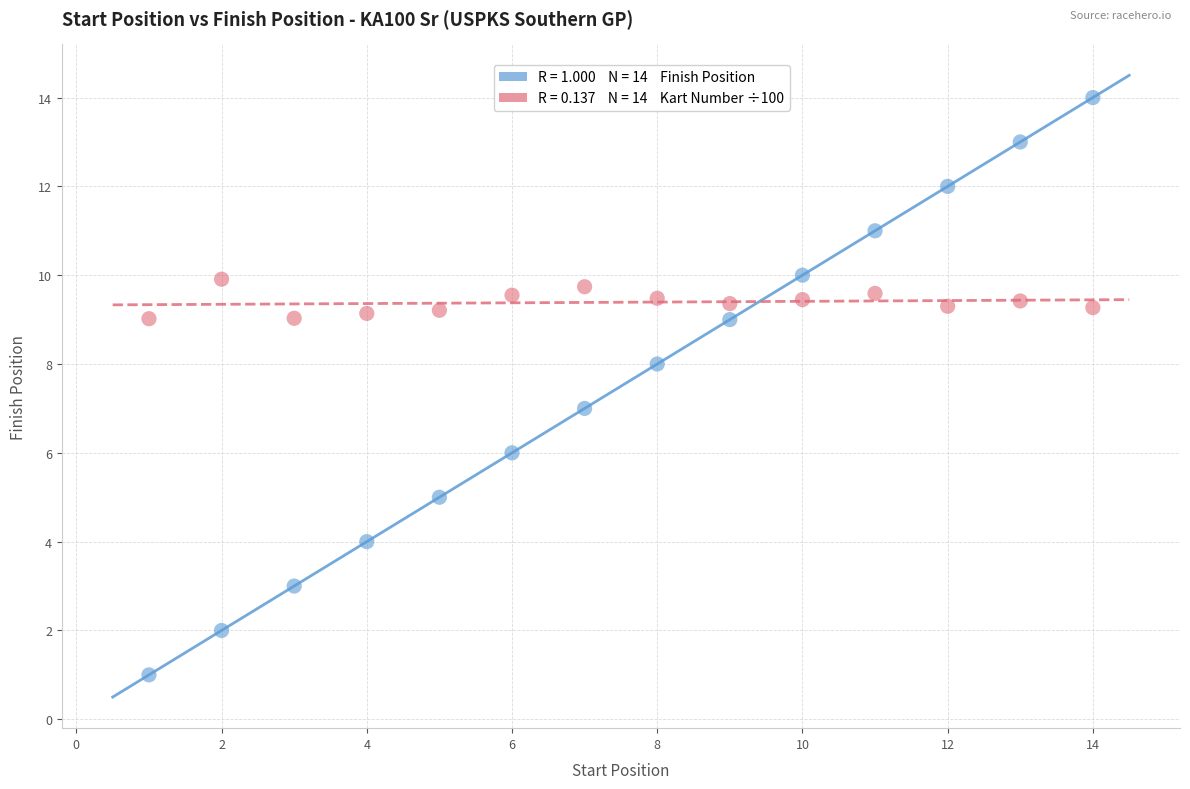

Across all data points, what is the range of Y values (max minus min)?

13.0